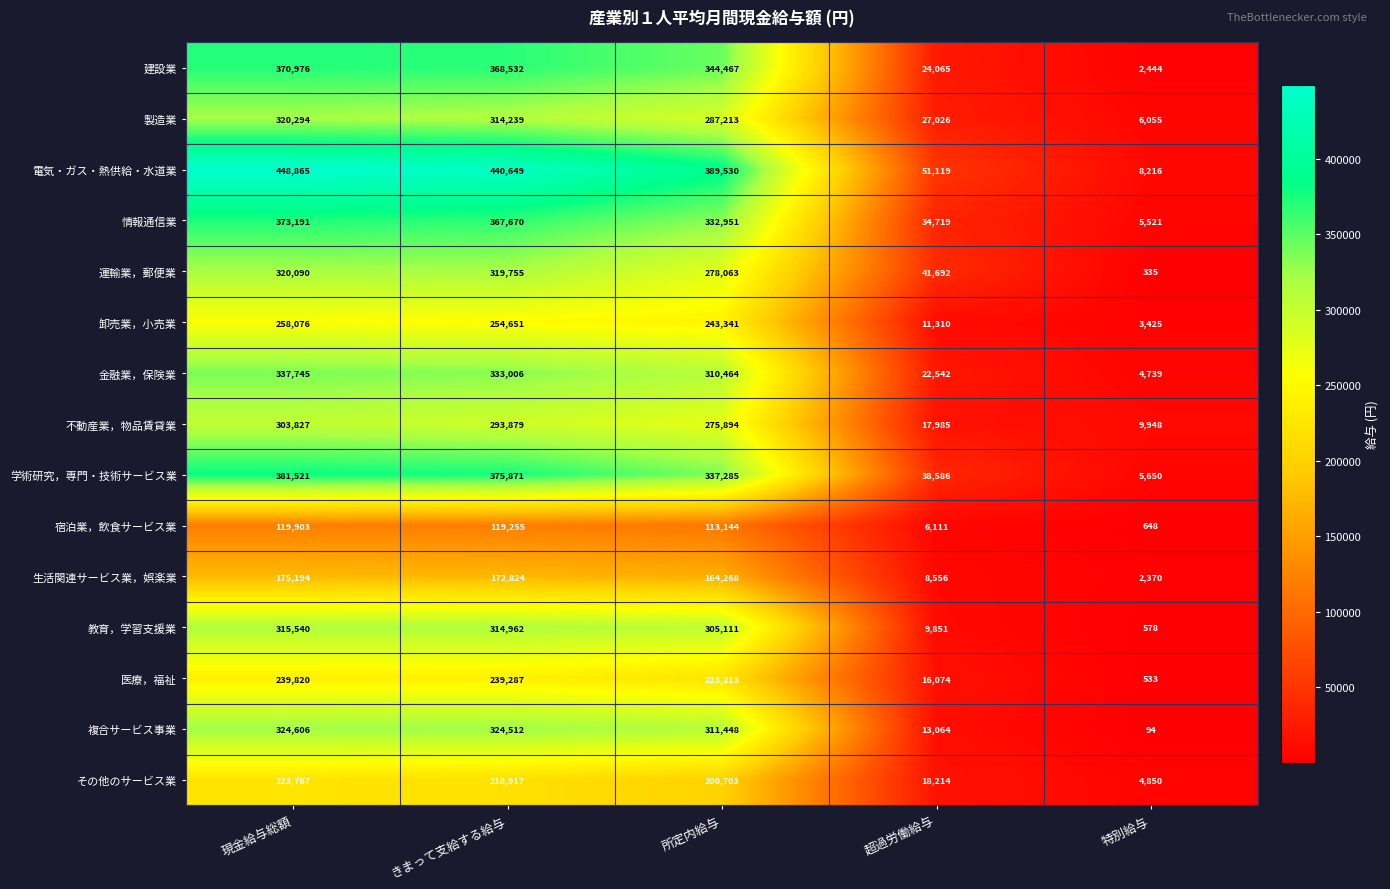

What is the total value across all series at 現金給与総額?

4513415